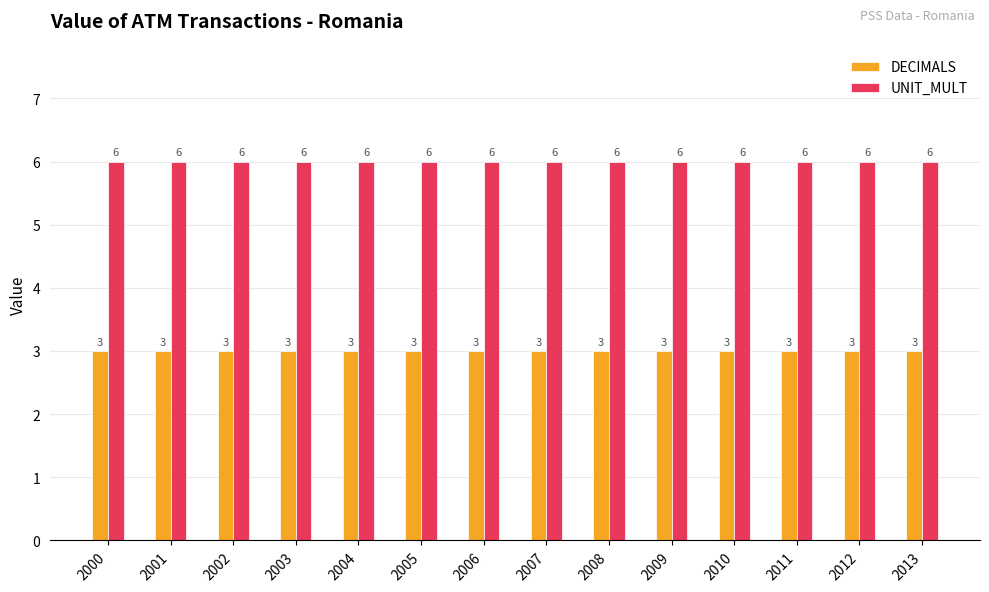

What is the greatest value displayed?

6